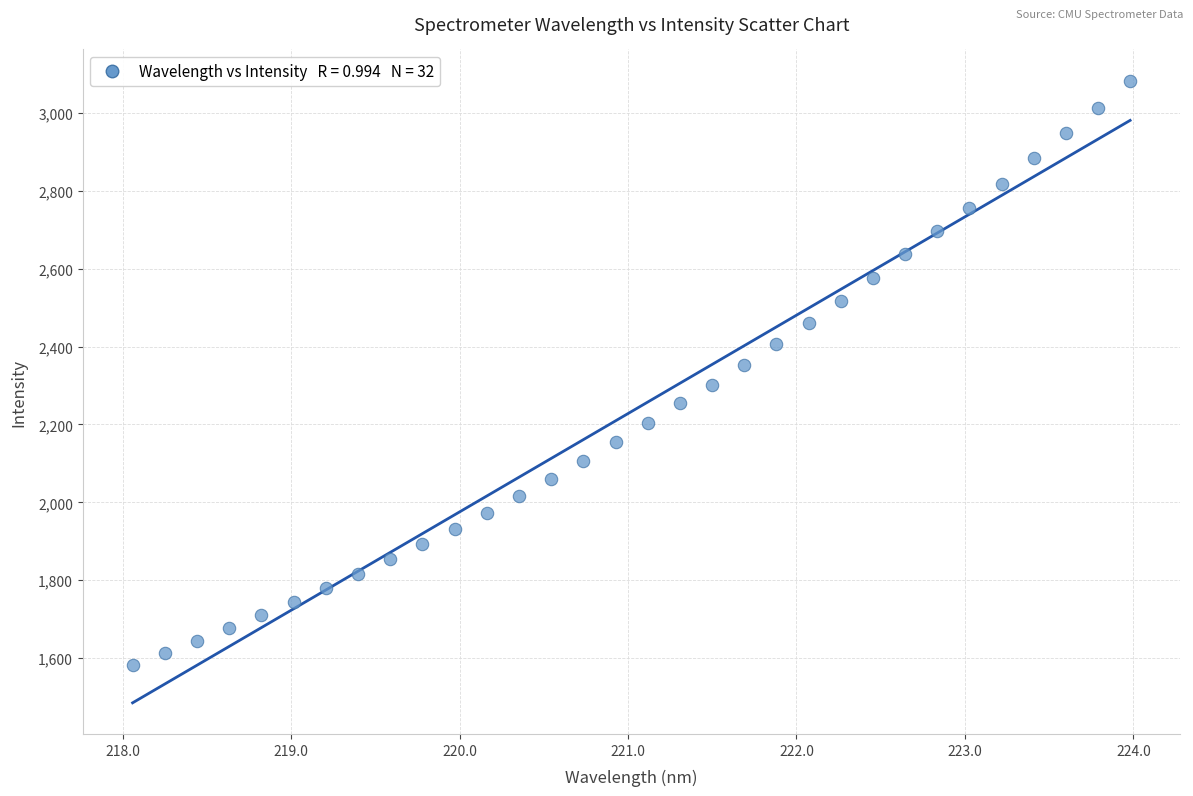

What is the range of Y values (max minus min)?

1500.2